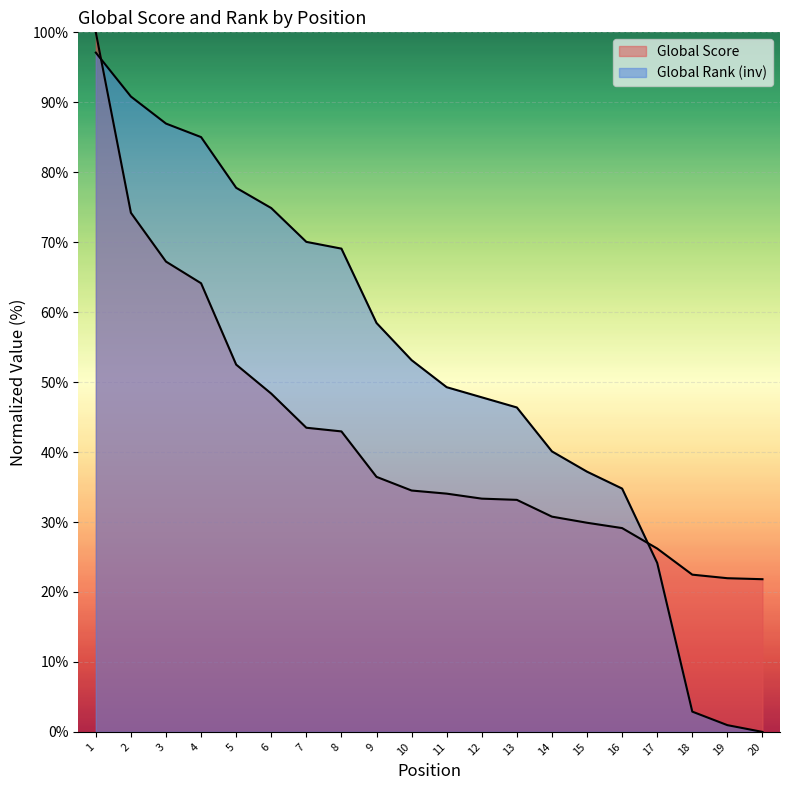

Is it true that Global Rank equals 146.6 at 4?

False